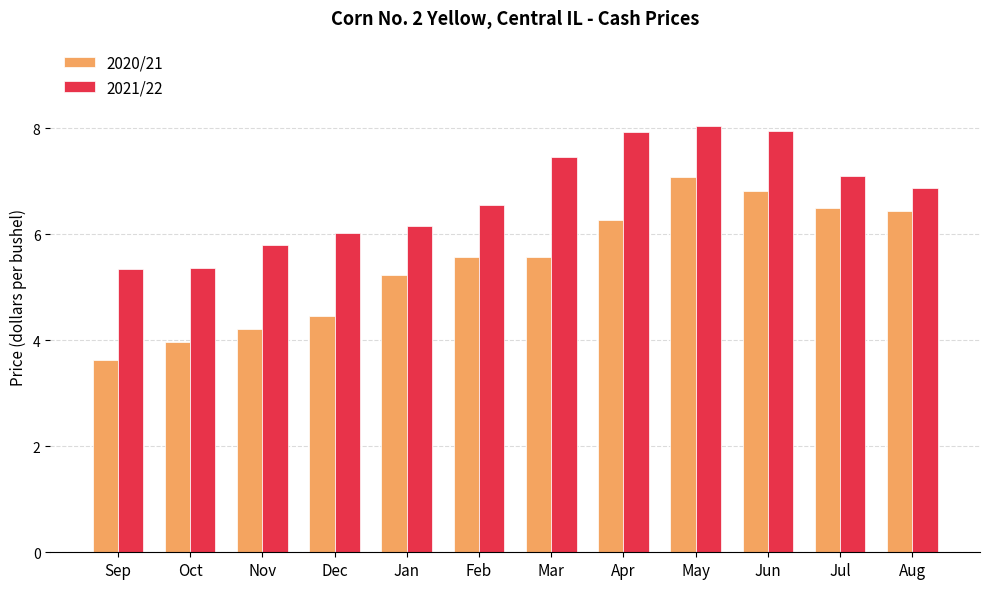

List the series in order of their peak value, lowest first.

2020/21, 2021/22